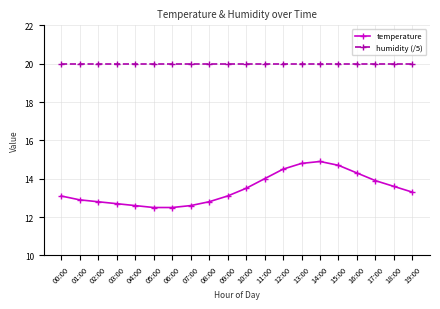

True or false: temperature and humidity (/5) intersect in this chart.

False